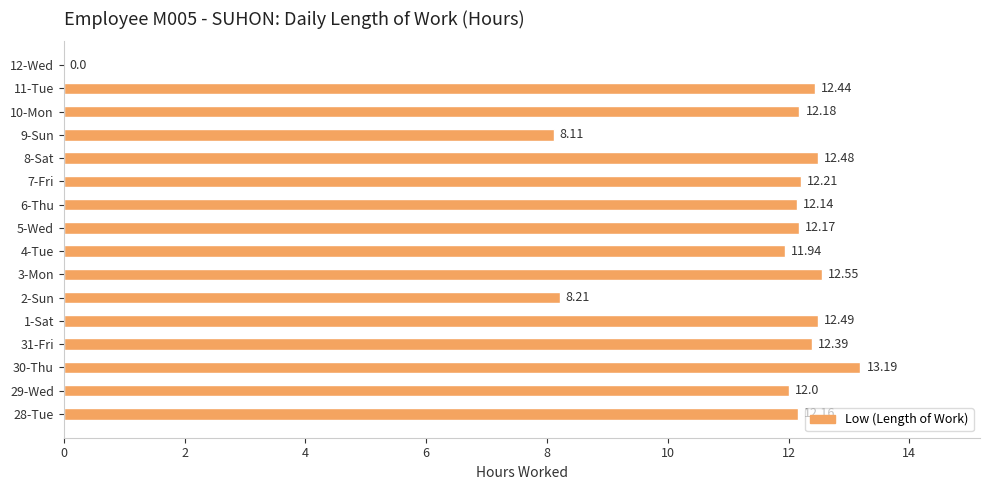

What is the sum of all values?

176.7